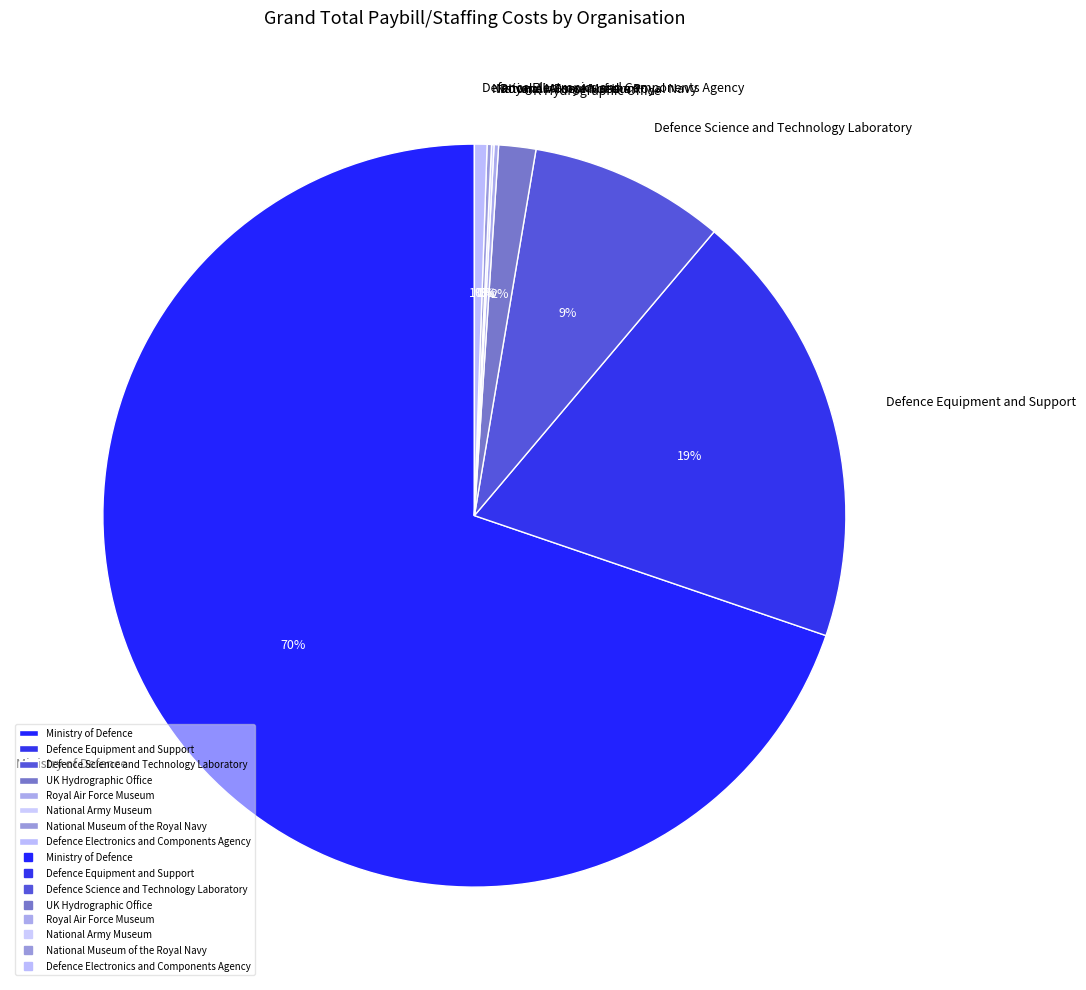

What percentage is the Defence Equipment and Support slice, to the nearest percent?

19%